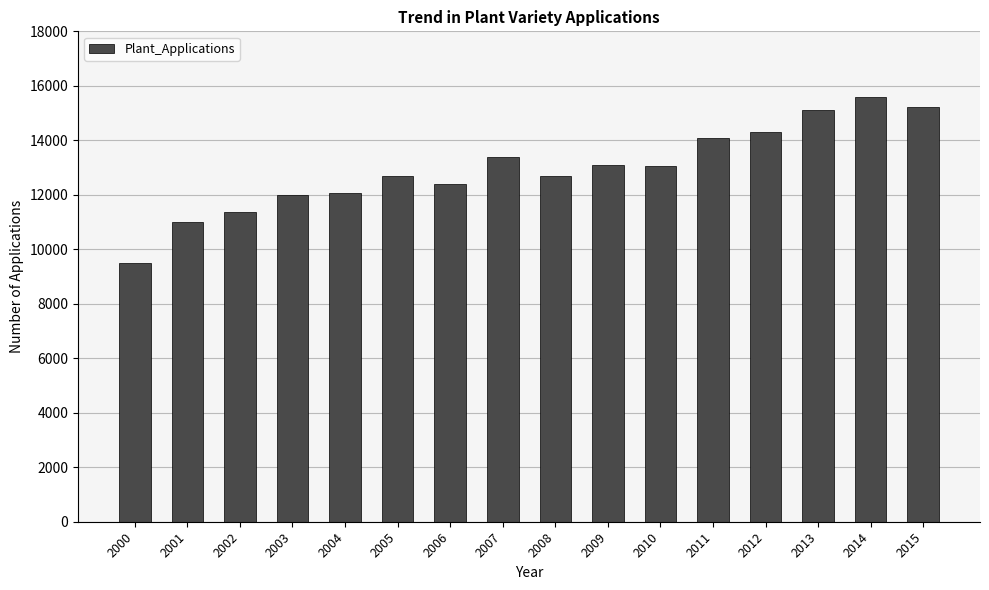

How many data points does each series have?

16